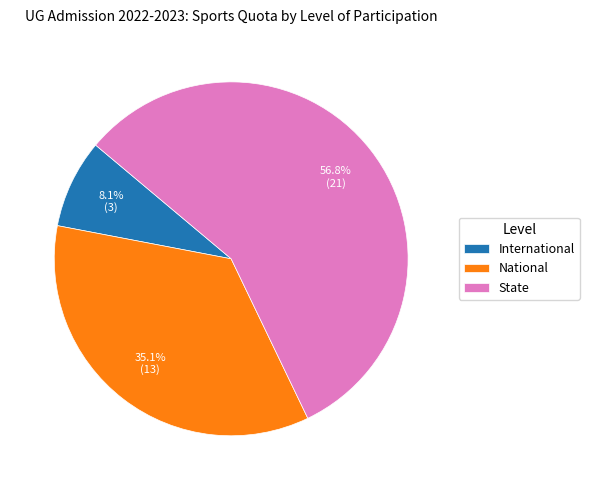

Does any single category account for the majority?

Yes